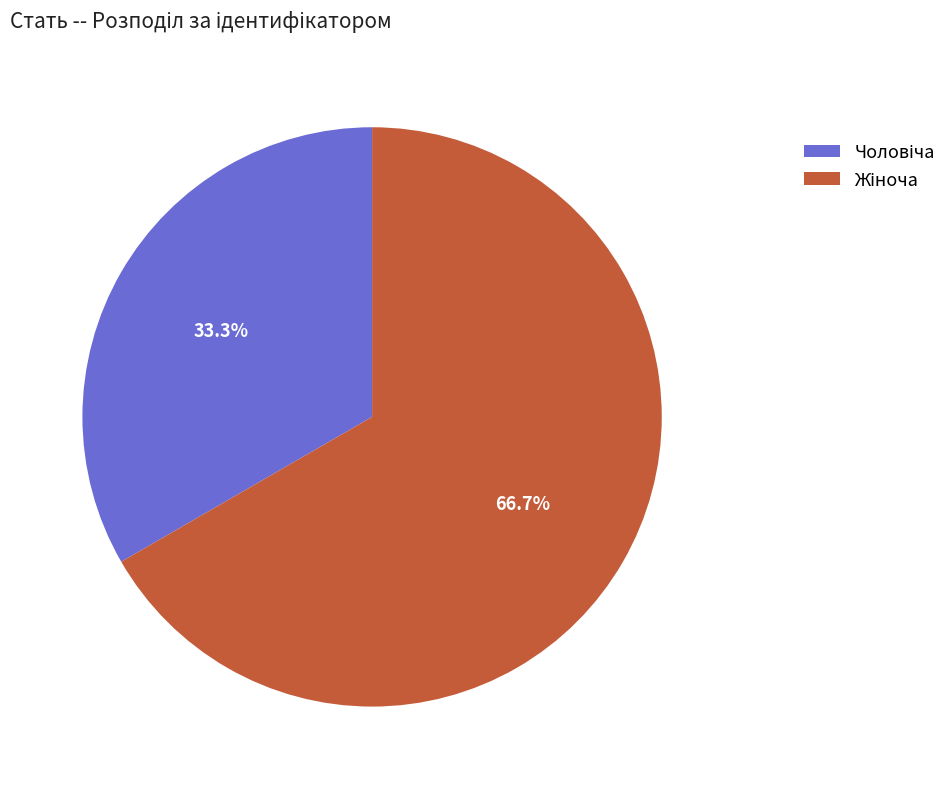

Is there any slice that represents more than half of the pie?

Yes